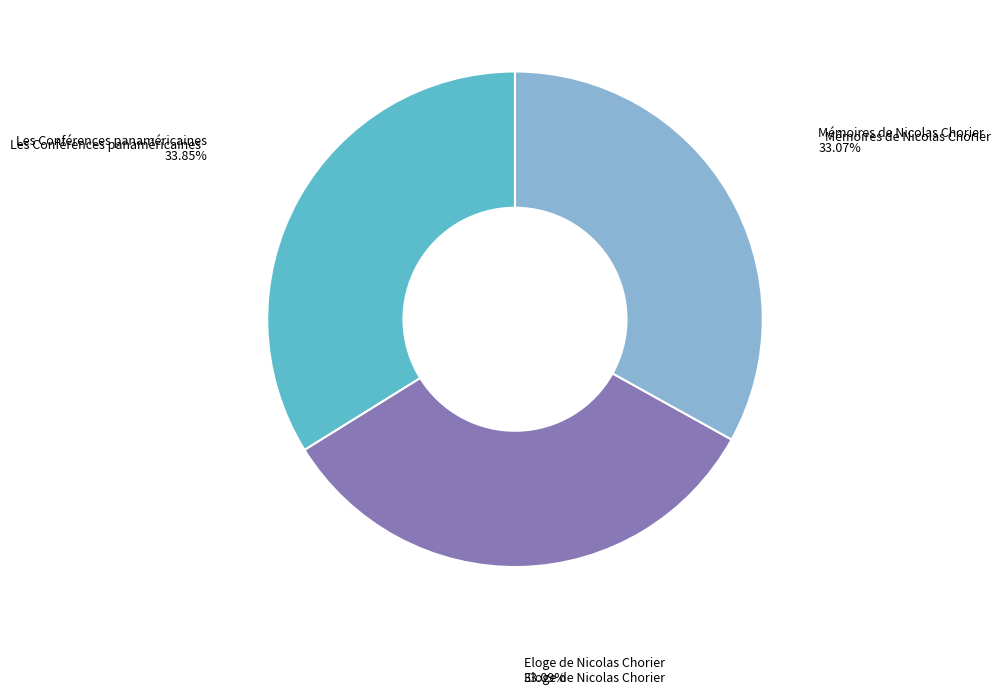

Which has a higher value, Les Conférences panaméricaines or Eloge de Nicolas Chorier?

Les Conférences panaméricaines